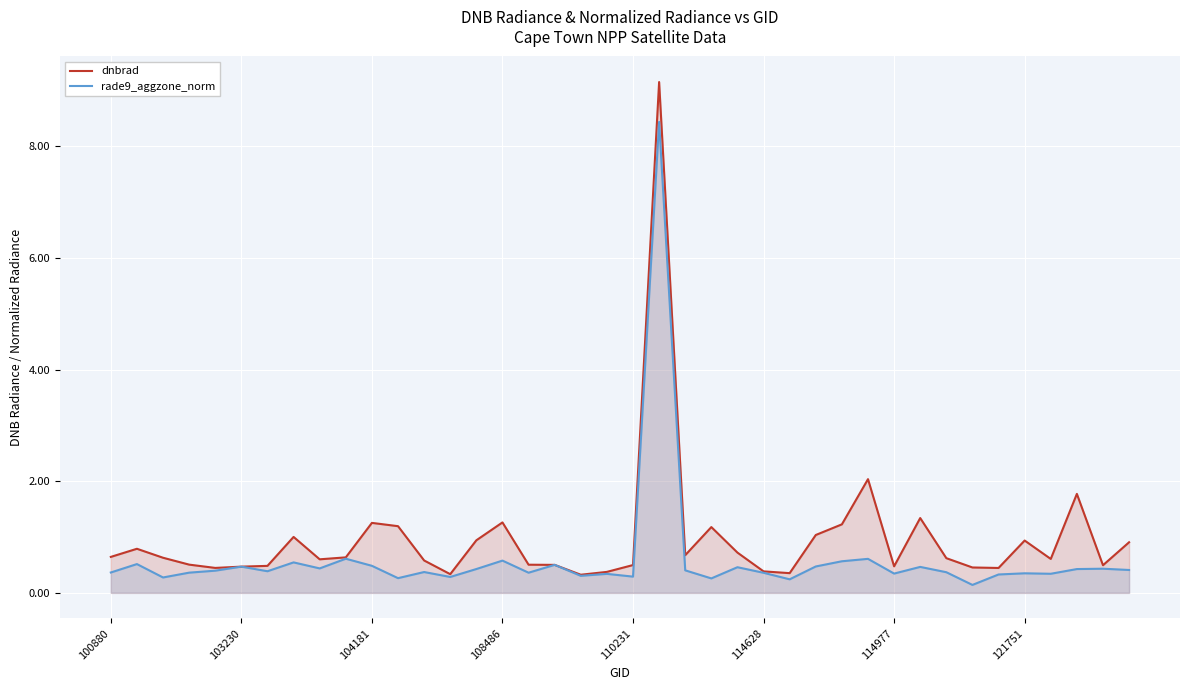

Rank the series by their maximum value, from lowest to highest.

rade9_aggzone_norm, dnbrad